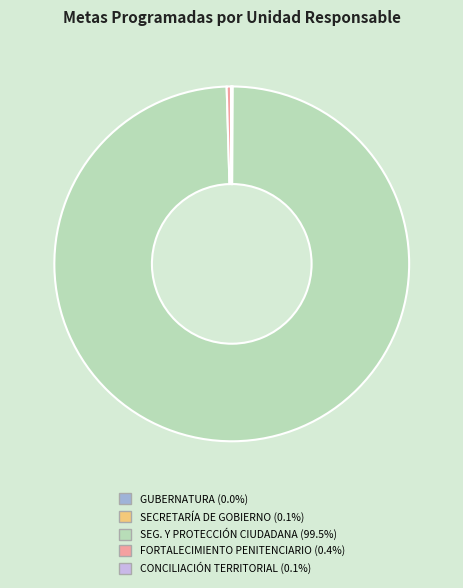

Is there any slice that represents more than half of the pie?

Yes